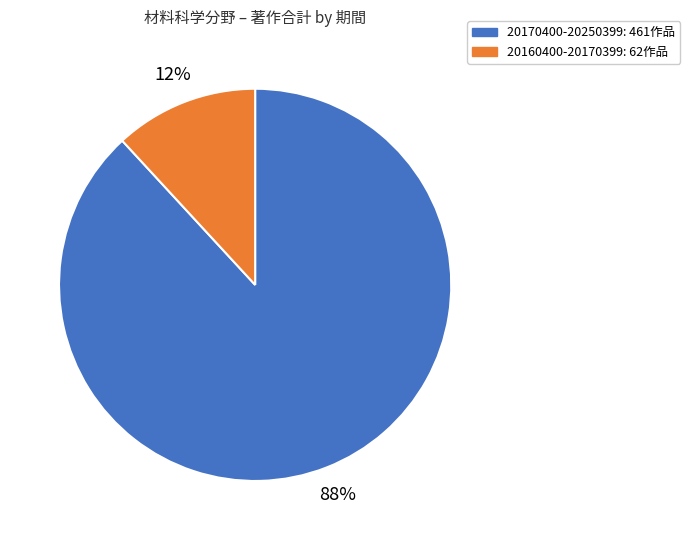

Is 20170400-20250399 the majority of the pie?

Yes